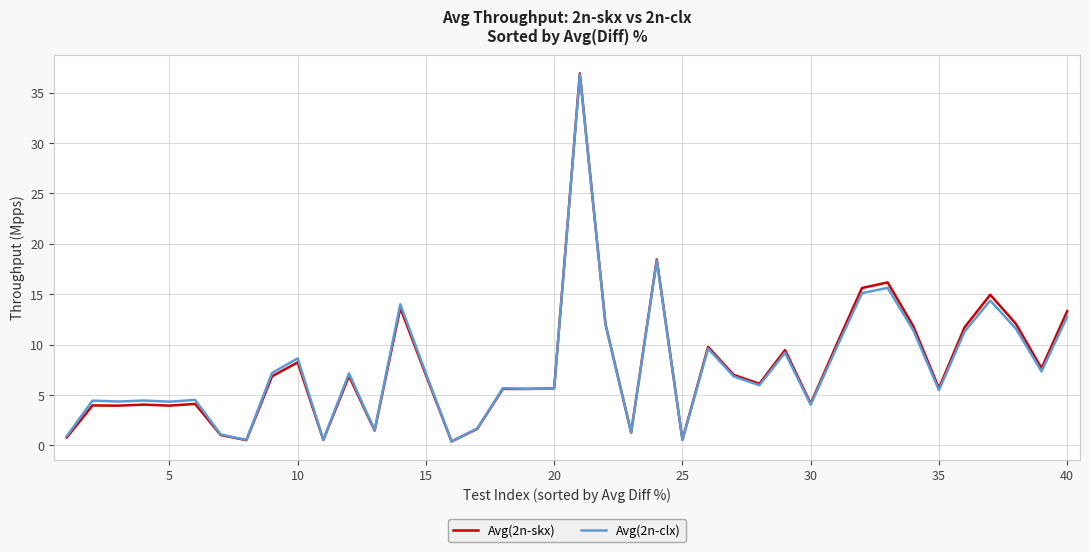

Which series has the largest range (max minus min)?

Avg(2n-skx)